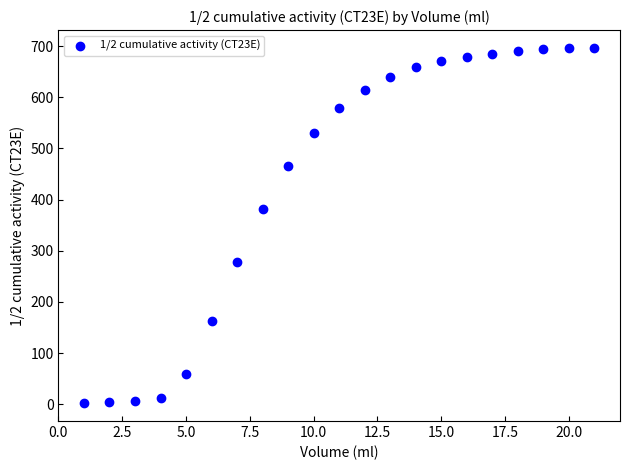

What Y value in the scatter plot is closest to 349?

381.9